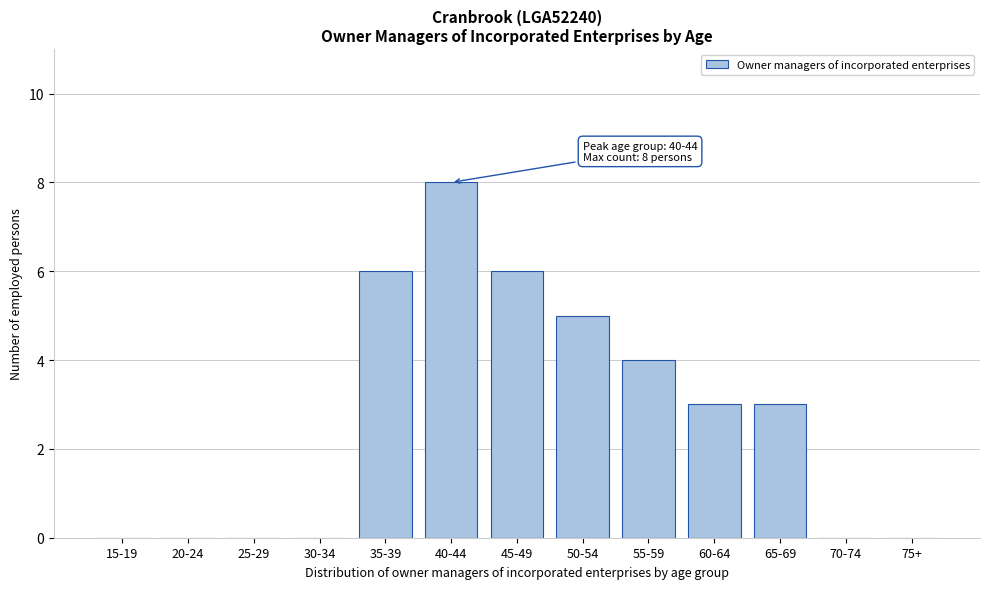

Reading left to right, list all the values displayed in this chart.

15-19=0	20-24=0	25-29=0	30-34=0	35-39=6	40-44=8	45-49=6	50-54=5	55-59=4	60-64=3	65-69=3	70-74=0	75+=0